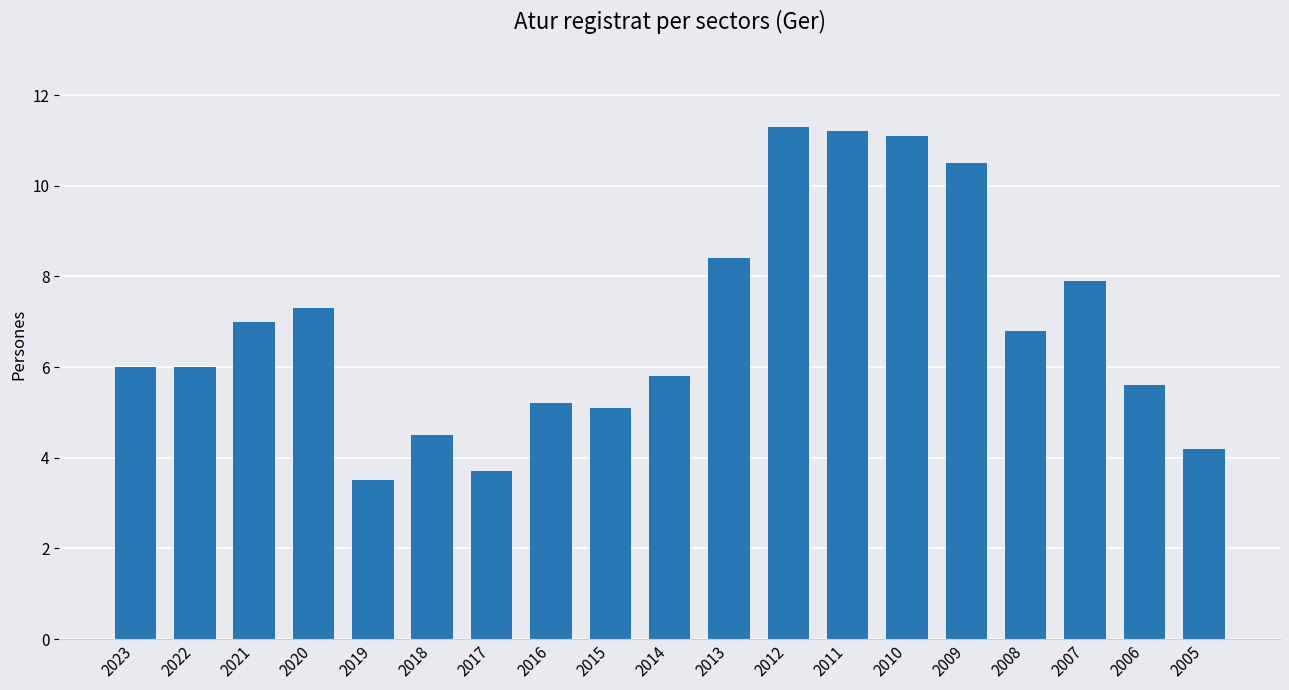

What is the greatest value displayed?

11.3